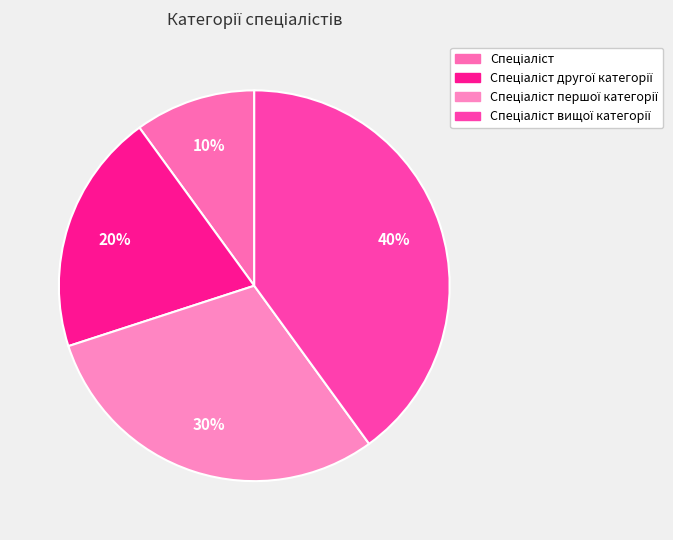

Rank the categories by value from highest to lowest.

Спеціаліст вищої категорії, Спеціаліст першої категорії, Спеціаліст другої категорії, Спеціаліст